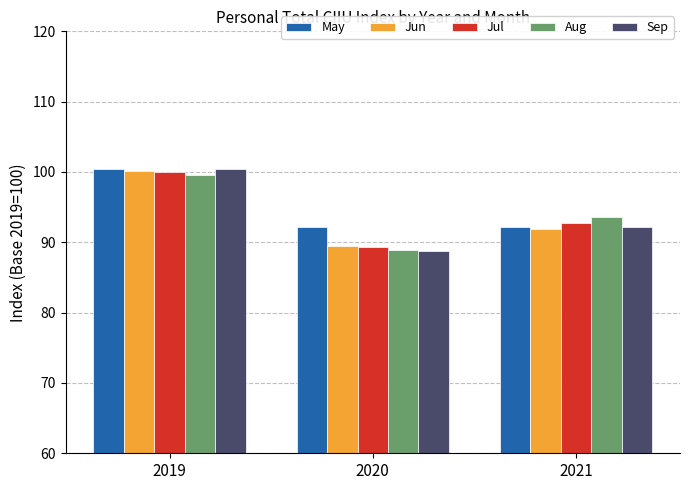

Reading left to right, list all the values displayed in this chart.

May: 2019=100.4	2020=92.2	2021=92.2
Jun: 2019=100.1	2020=89.5	2021=91.8
Jul: 2019=100.0	2020=89.3	2021=92.7
Aug: 2019=99.6	2020=88.8	2021=93.6
Sep: 2019=100.4	2020=88.8	2021=92.2